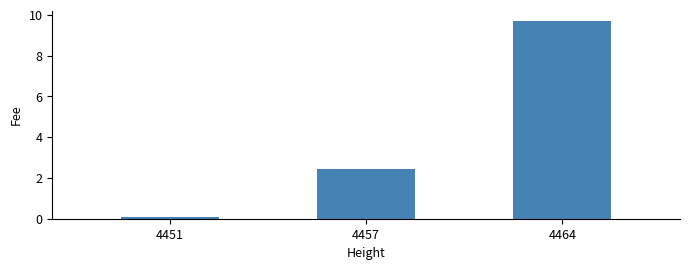

Reading right to left, transcribe all the data shown in this chart.

9.7	2.4	0.1